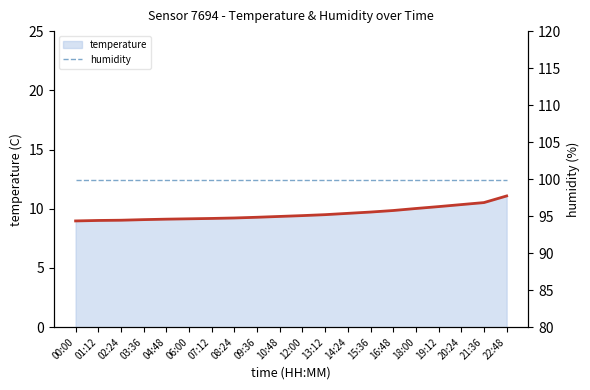

How many lines are shown in the chart?

2